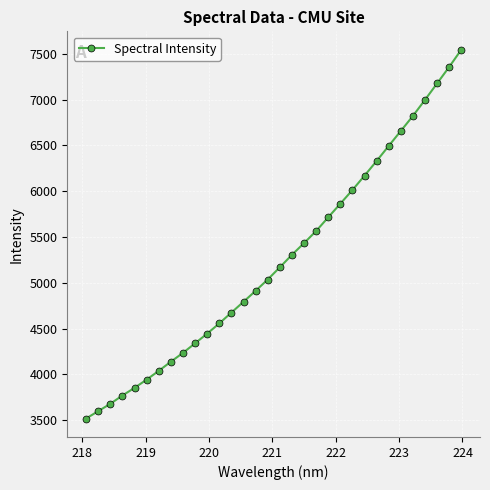

What is the average value?

5254.3